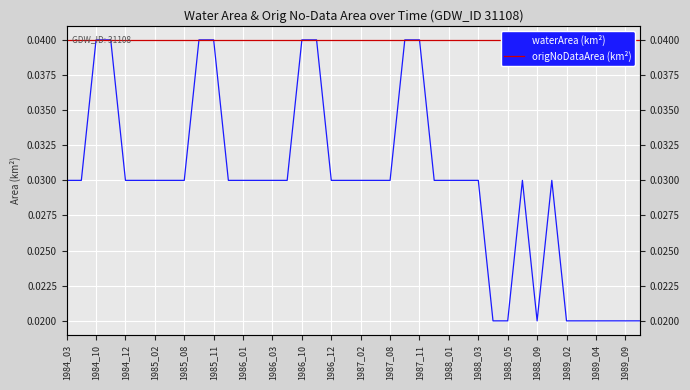

True or false: waterArea (km²) and origNoDataArea (km²) cross at least once.

False